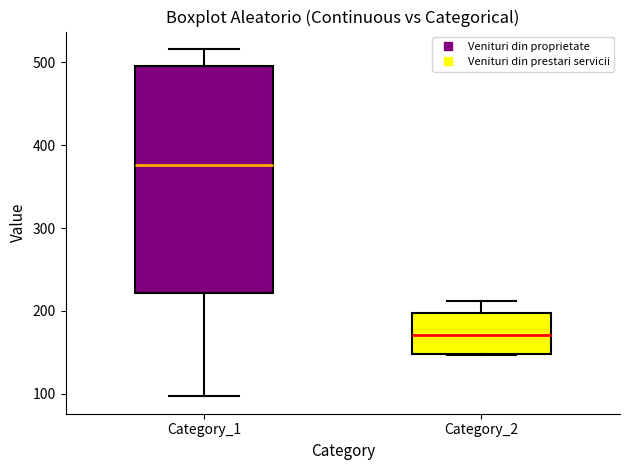

Reading left to right, read every box against the y-axis: the position of its median line, the range the box covers, and the ends of its whiskers. The values are not printed on the chart, so give them approximately, as read against the axis.

Category_1: median 380, box 220 to 500, whiskers 100 to 520
Category_2: median 170, box 150 to 200, whiskers 150 to 210